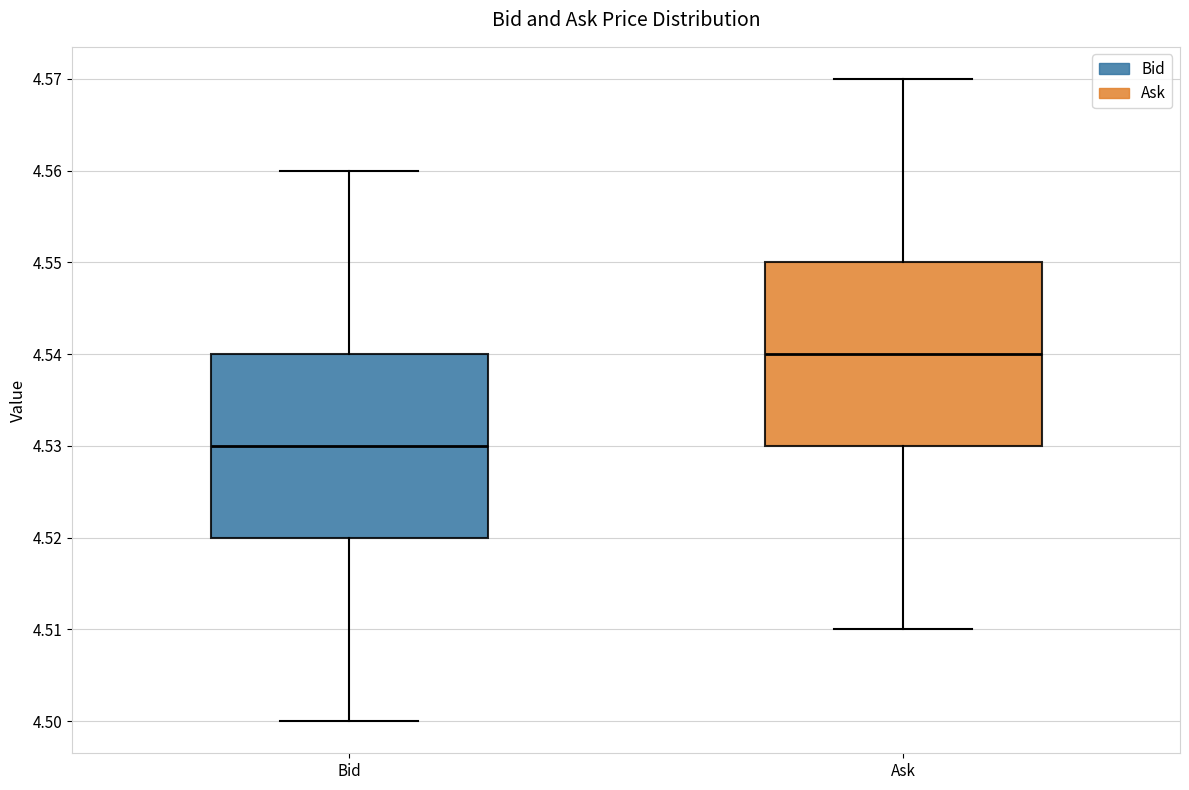

Reading left to right, read every box against the y-axis: the position of its median line, the range the box covers, and the ends of its whiskers. The values are not printed on the chart, so give them approximately, as read against the axis.

Bid: median 4.53, box 4.52 to 4.54, whiskers 4.50 to 4.56
Ask: median 4.54, box 4.53 to 4.55, whiskers 4.51 to 4.57